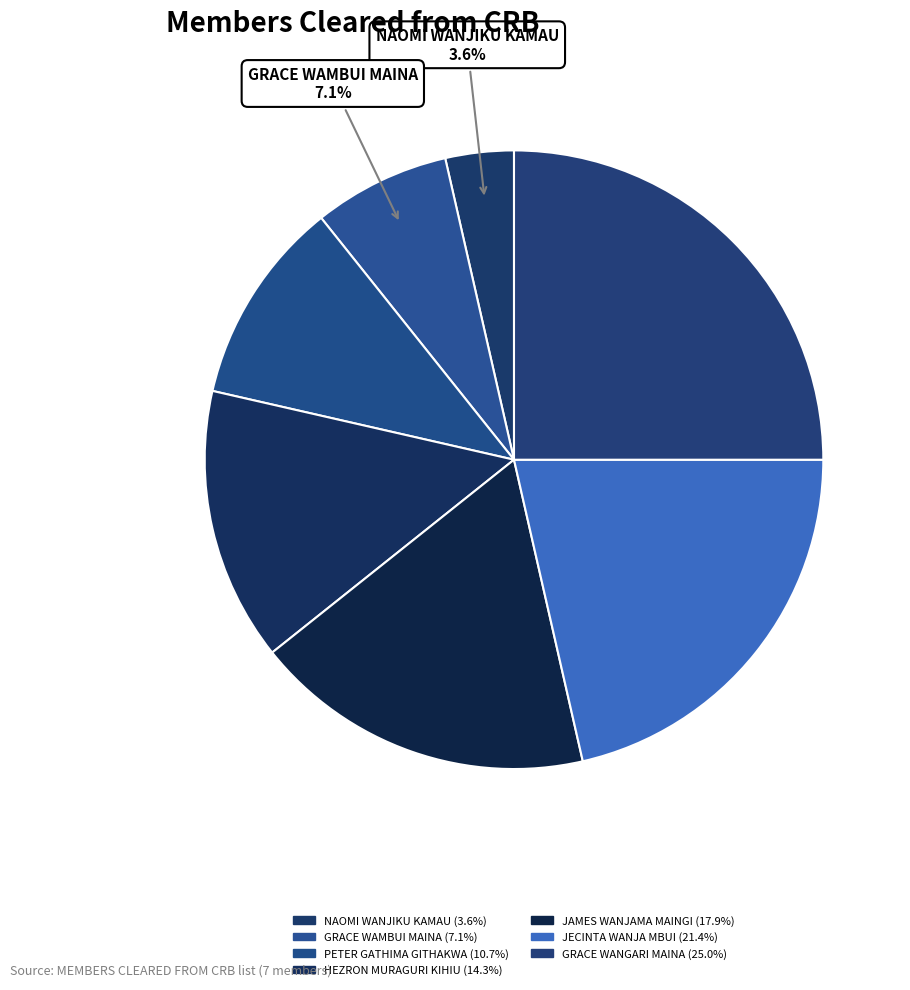

Count the number of slices in the pie.

7